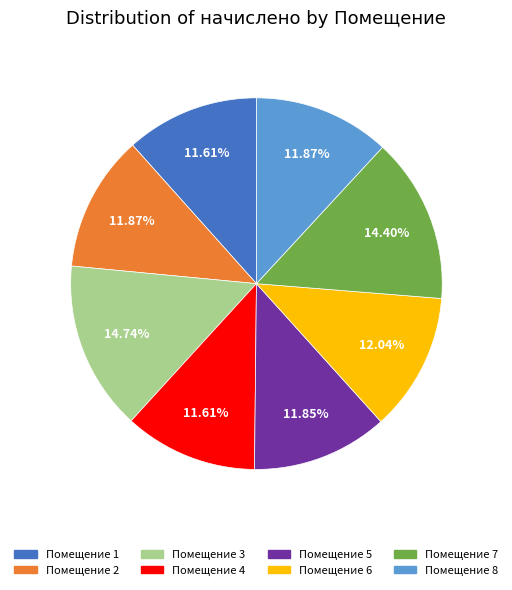

Is there any slice that represents more than half of the pie?

No